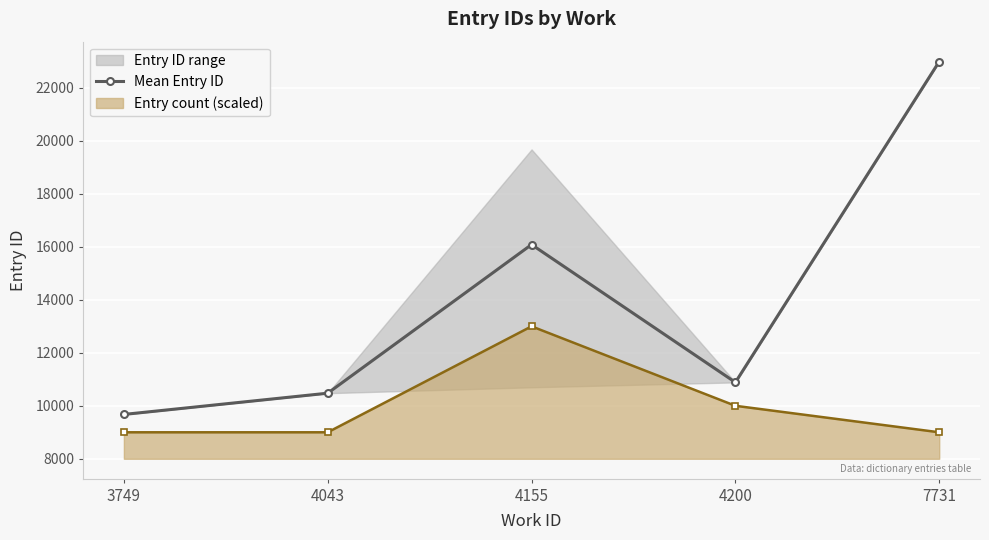

What is the maximum value shown in the chart?

22997.0